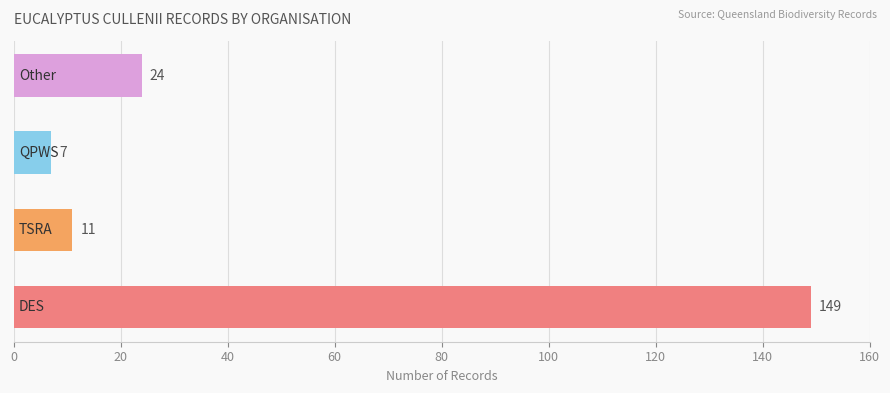

What is the average value?

48